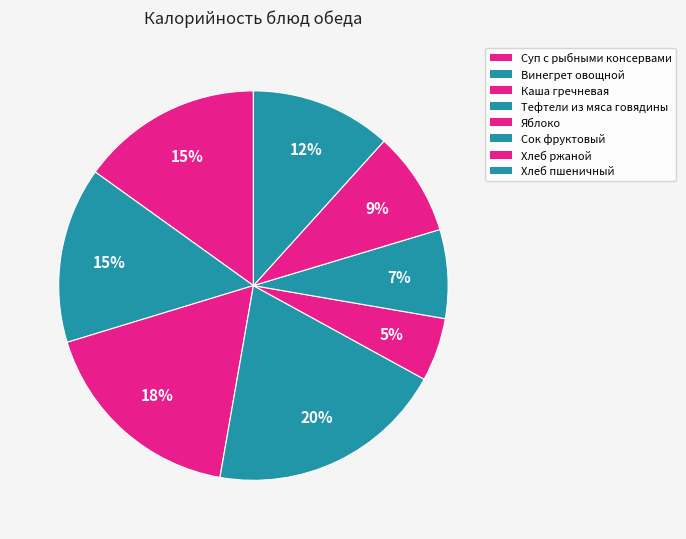

How many slices are in this pie chart?

8